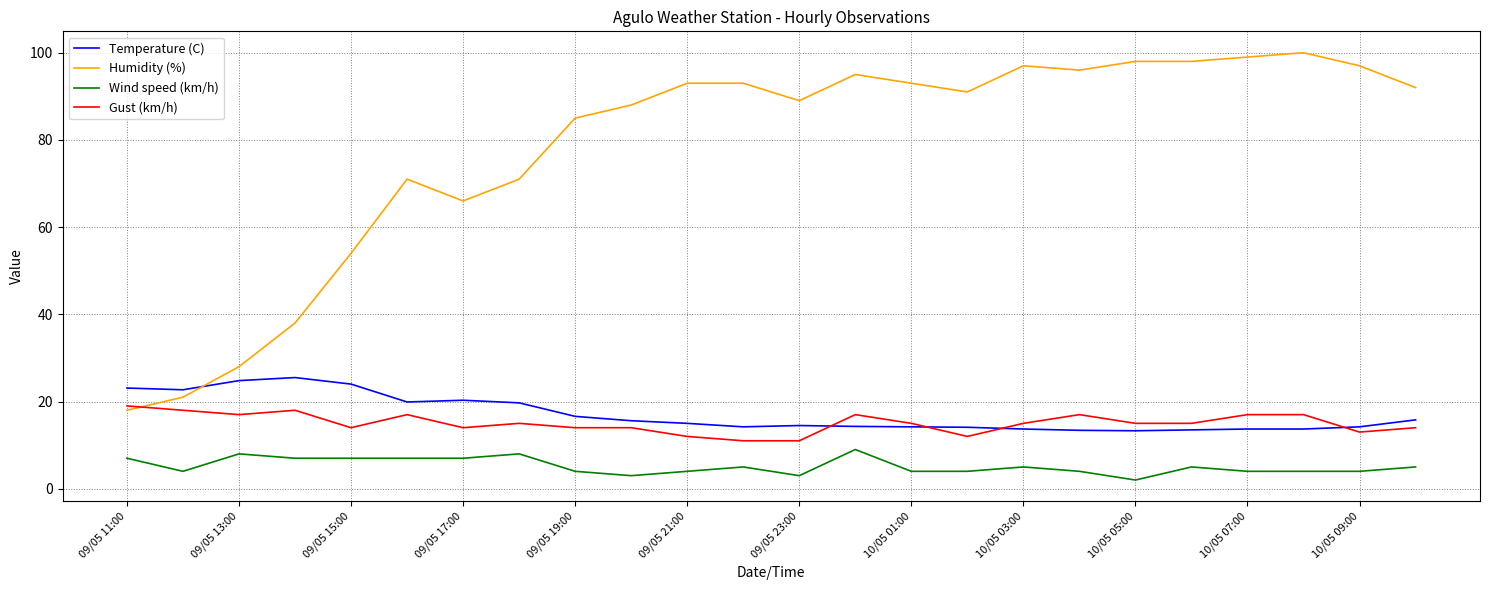

True or false: Wind speed (km/h) and Humidity (%) cross at least once.

False